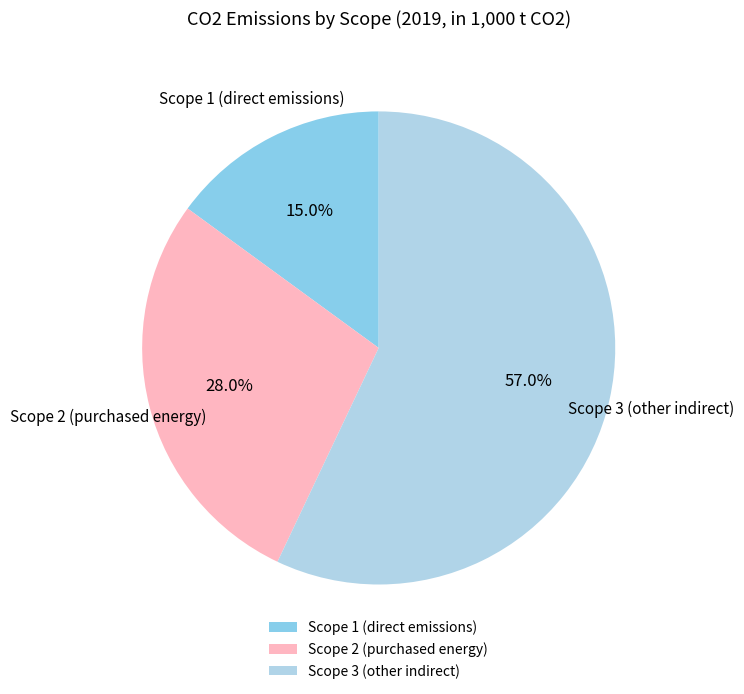

The Scope 1 (direct emissions) slice represents 15% of the pie. True or false?

True